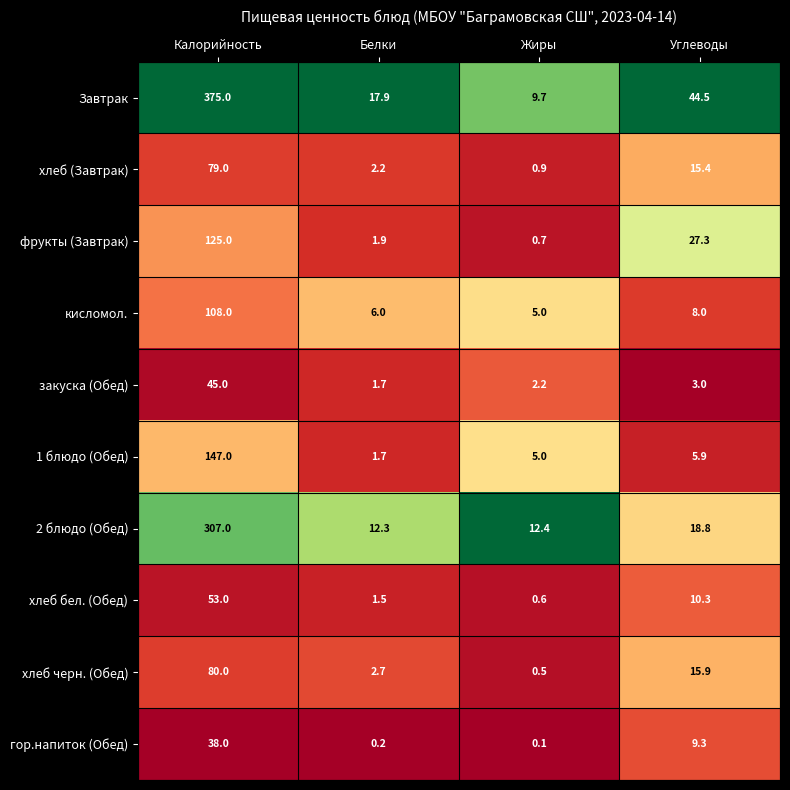

Which series changed the most between Белки and Жиры?

Завтрак